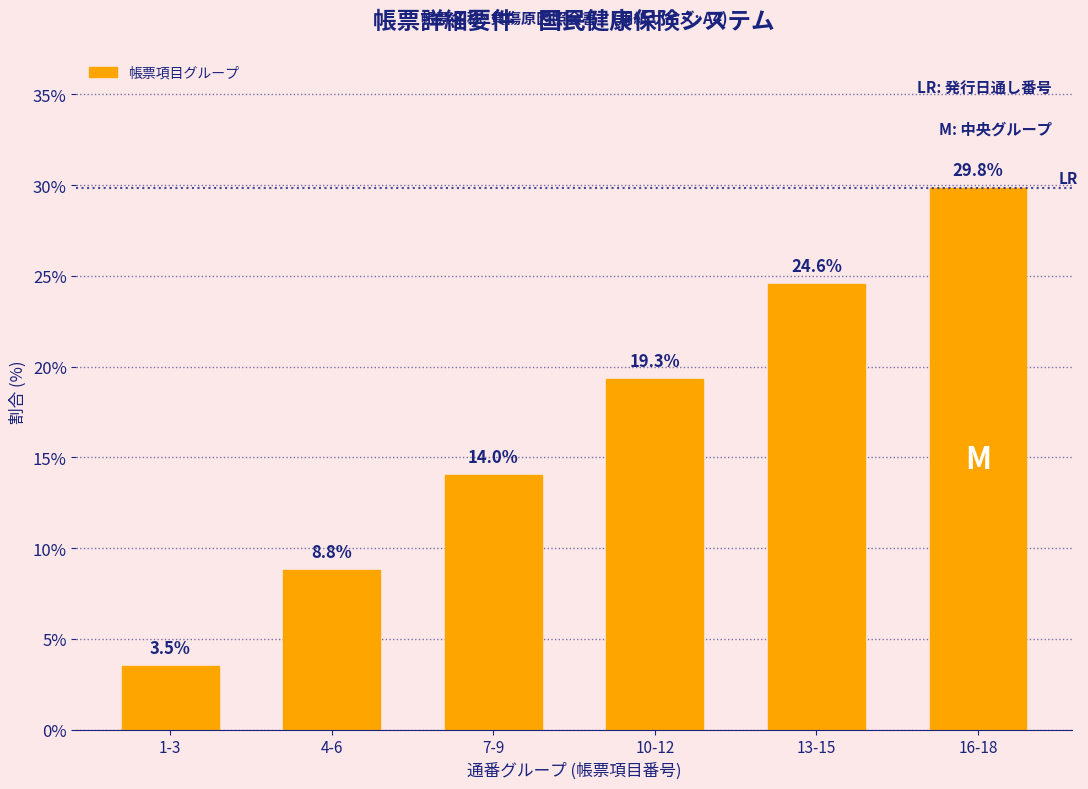

Reading left to right, list all the values displayed in this chart.

1-3=3.5	4-6=8.8	7-9=14.0	10-12=19.3	13-15=24.6	16-18=29.8